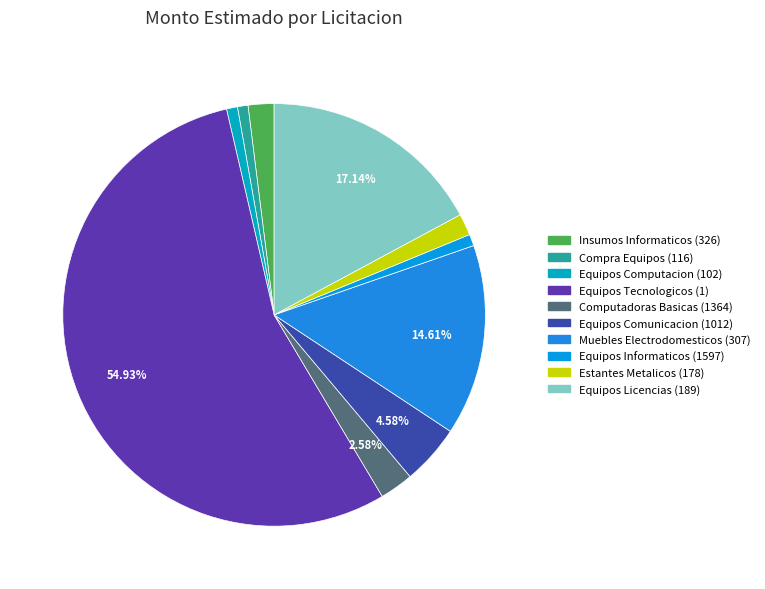

Rank the categories by value from highest to lowest.

Equipos Tecnologicos (1), Equipos Licencias (189), Muebles Electrodomesticos (307), Equipos Comunicacion (1012), Computadoras Basicas (1364), Insumos Informaticos (326), Estantes Metalicos (178), Equipos Informaticos (1597), Equipos Computacion (102), Compra Equipos (116)